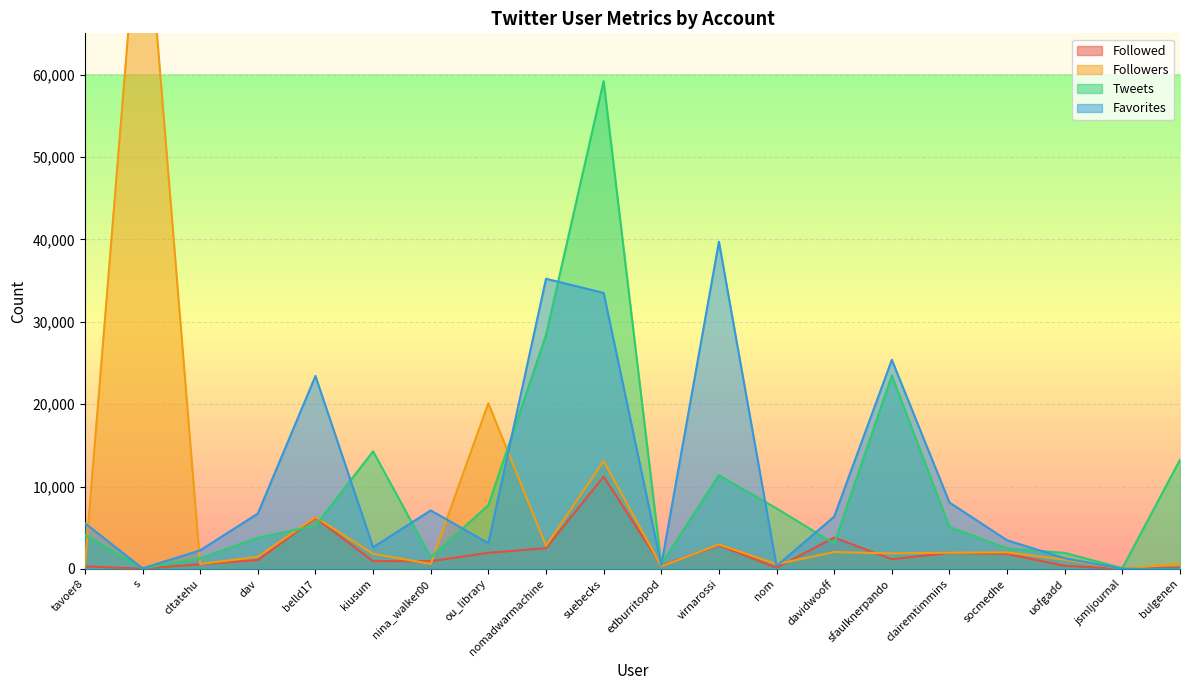

How many interior local valleys does the Followers series have?

7